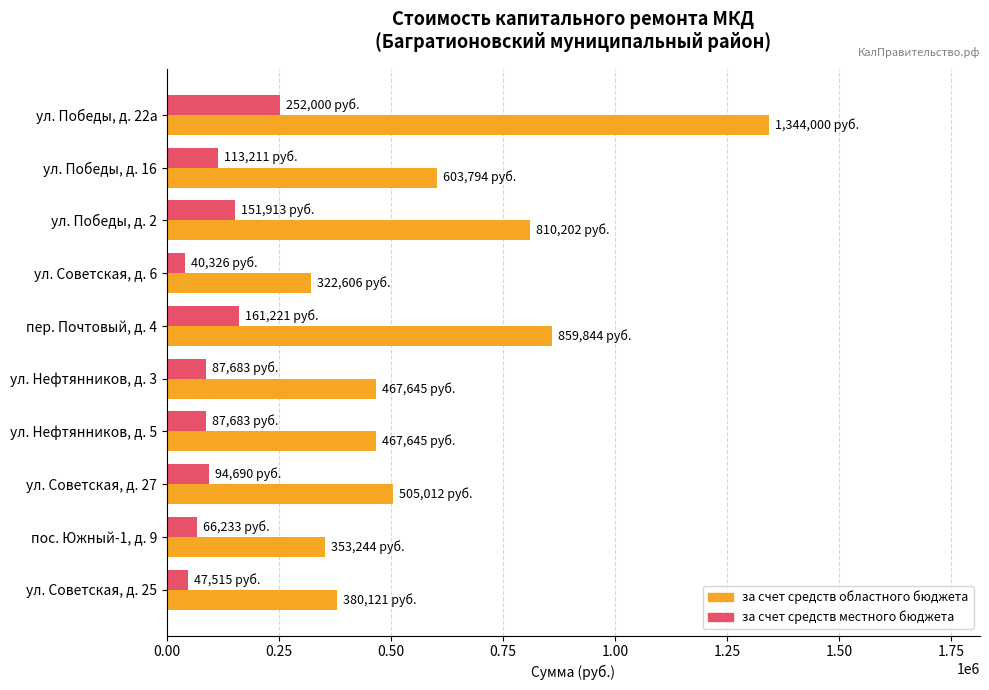

The value of за счет средств областного бюджета at ул. Победы, д. 22а is 2102365.3. True or false?

False